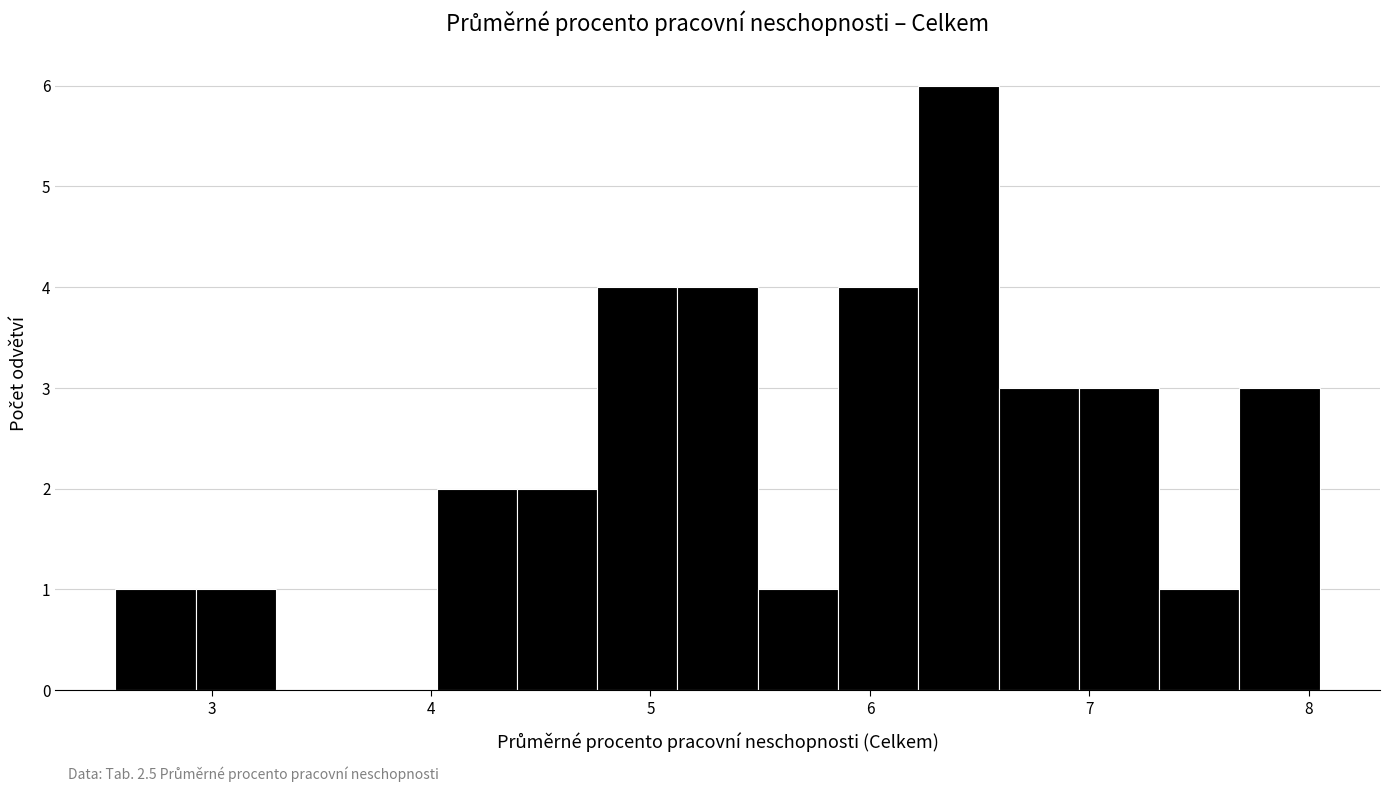

Around what value on the x-axis is the tallest bar? Give the approximate position of its centre, as read against the axis.

6.4